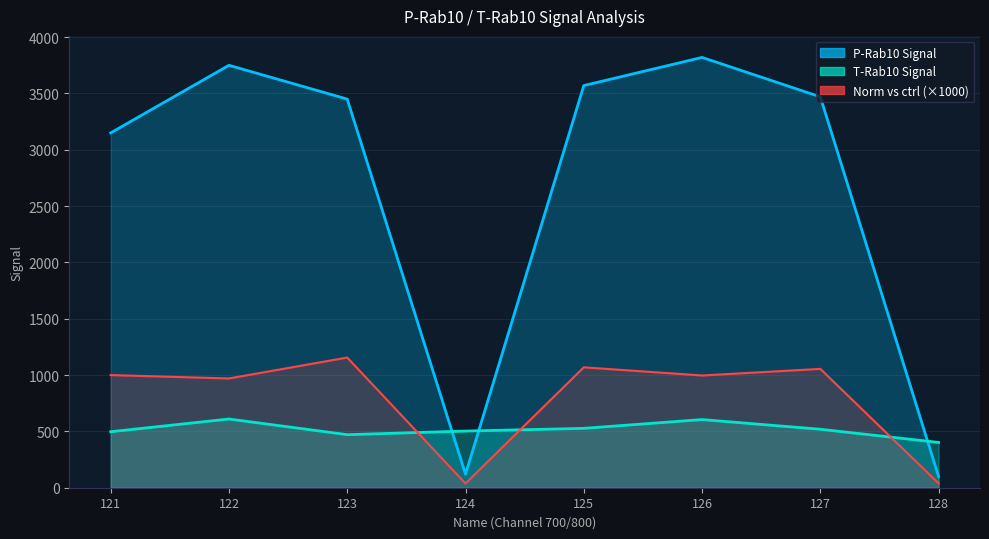

Reading left to right, list all the values displayed in this chart.

P-Rab10 Signal: 3150.0	3750.0	3450.0	120.0	3570.0	3820.0	3470.0	98.5
T-Rab10 Signal: 497.0	610.0	471.0	503.0	527.0	605.0	519.0	402.0
Norm vs ctrl: 1000.0	969.9	1155.7	37.6	1068.8	996.2	1054.9	38.7